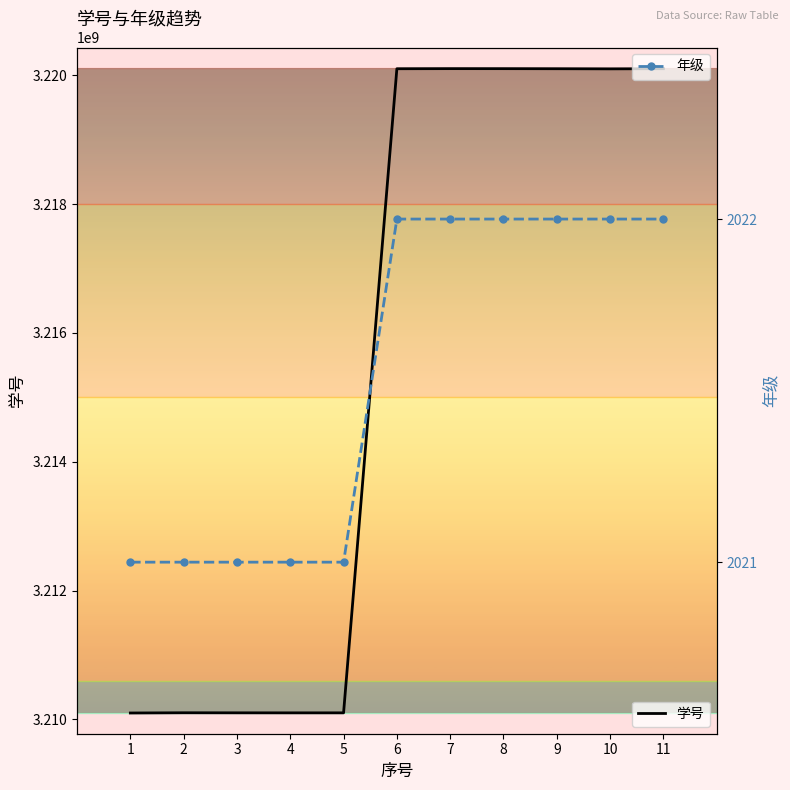

The value of 年级 at 3 is 877. True or false?

False